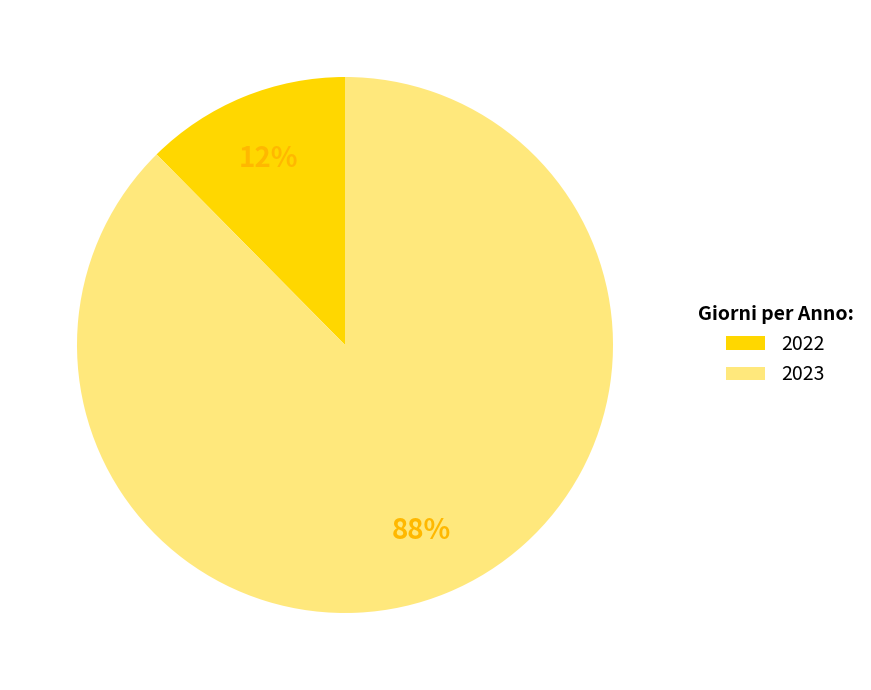

What percentage is the 2022 slice, to the nearest percent?

12%